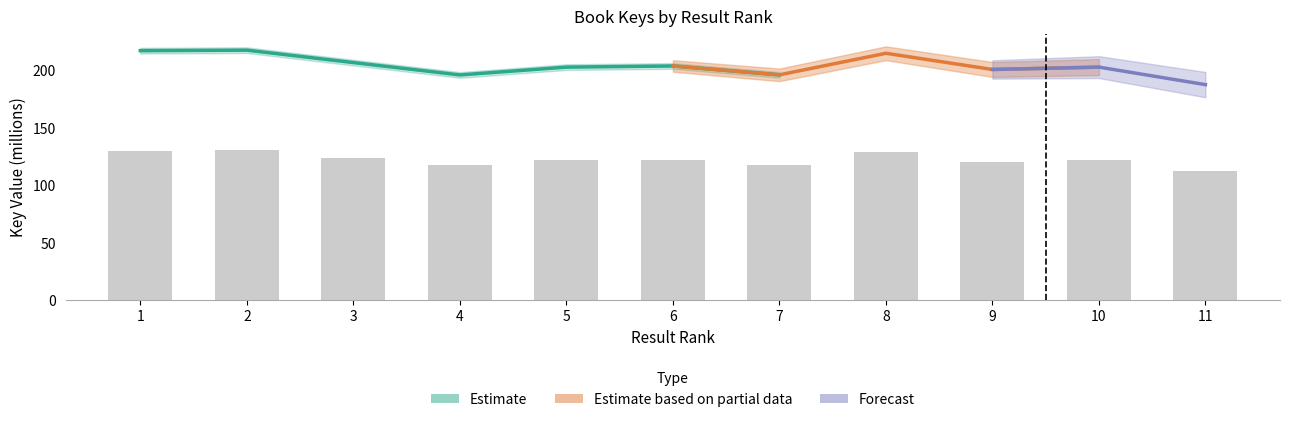

Which label corresponds to the smallest value in the chart?

11